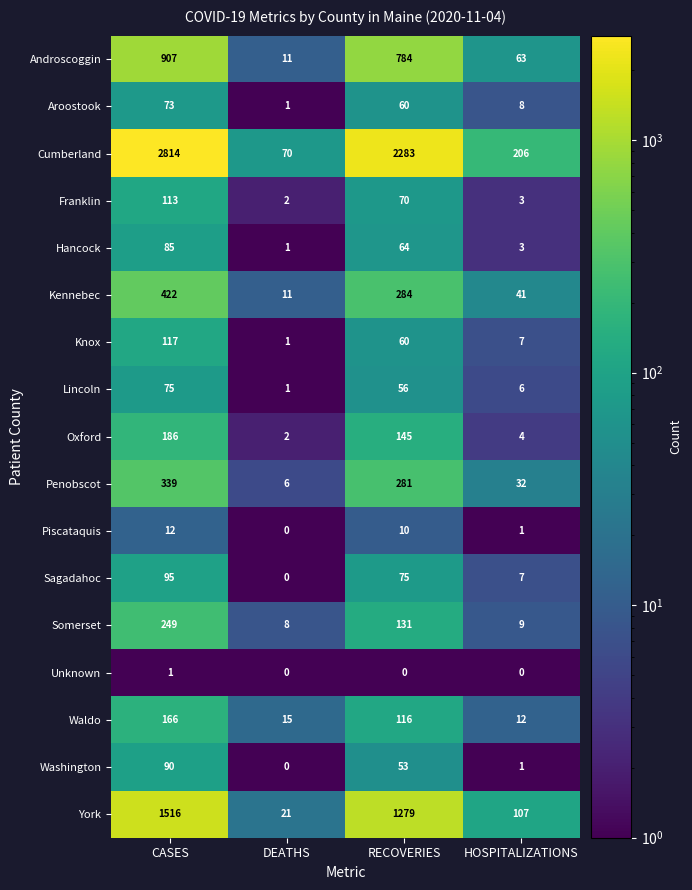

List the series in order of their peak value, highest first.

Cumberland, York, Androscoggin, Kennebec, Penobscot, Somerset, Oxford, Waldo, Knox, Franklin, Sagadahoc, Washington, Hancock, Lincoln, Aroostook, Piscataquis, Unknown